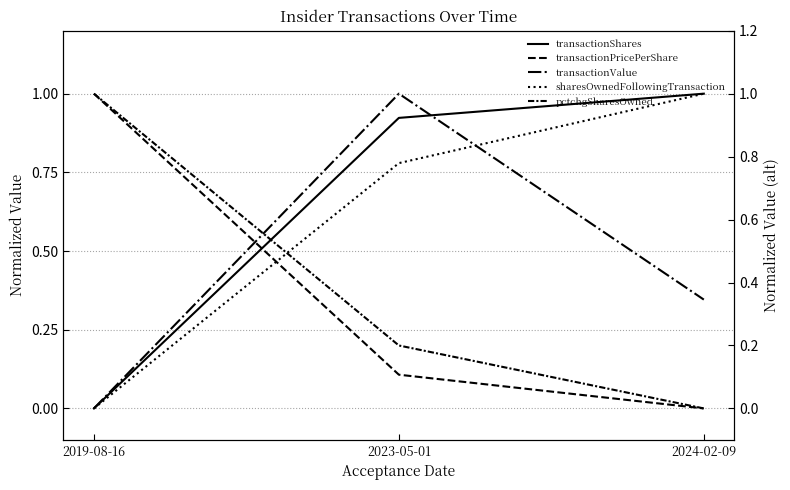

What position from the right is 2024-02-09?

1